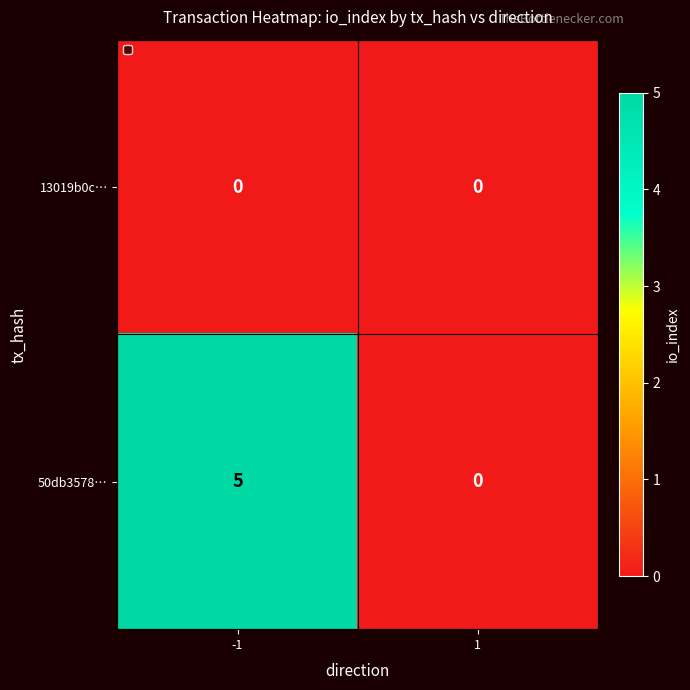

True or false: 50db3578… has a value of 0 at 1.

True